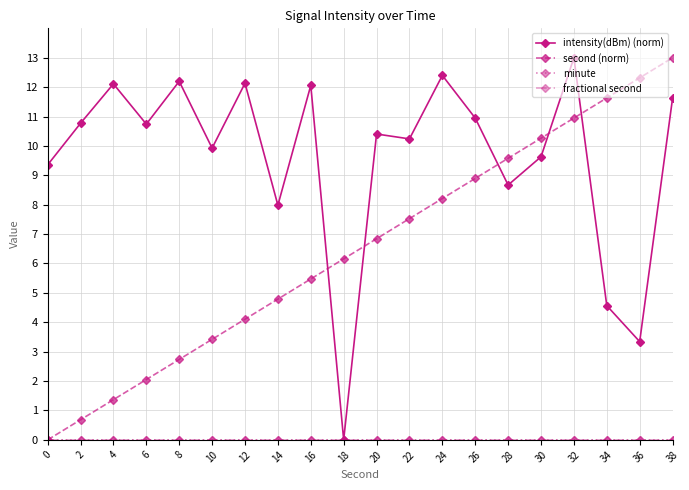

What is the difference between the maximum and second lowest values in the second (norm) series?

12.3